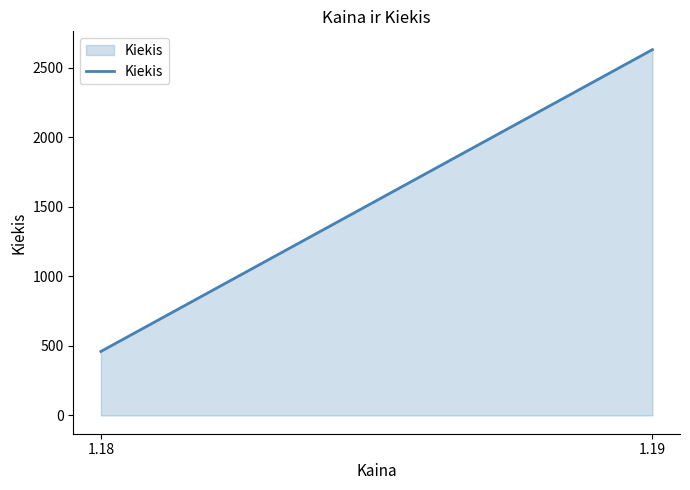

Does the chart have visible grid lines?

No